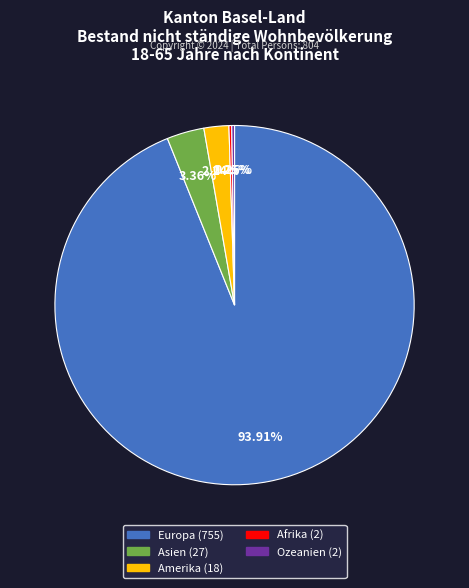

What percentage do Amerika and Asien together represent?

5.6%